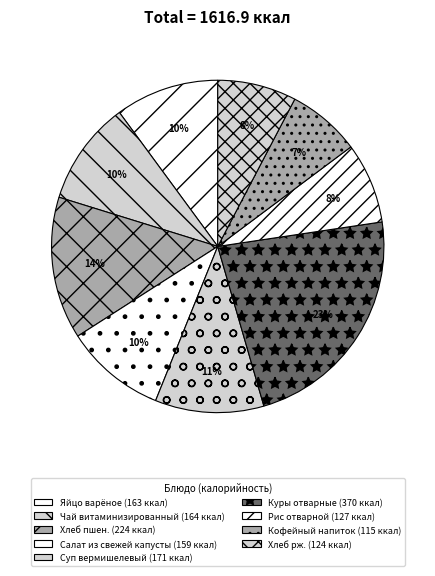

Between Рис отварной and Хлеб пшен., which is larger?

Хлеб пшен.